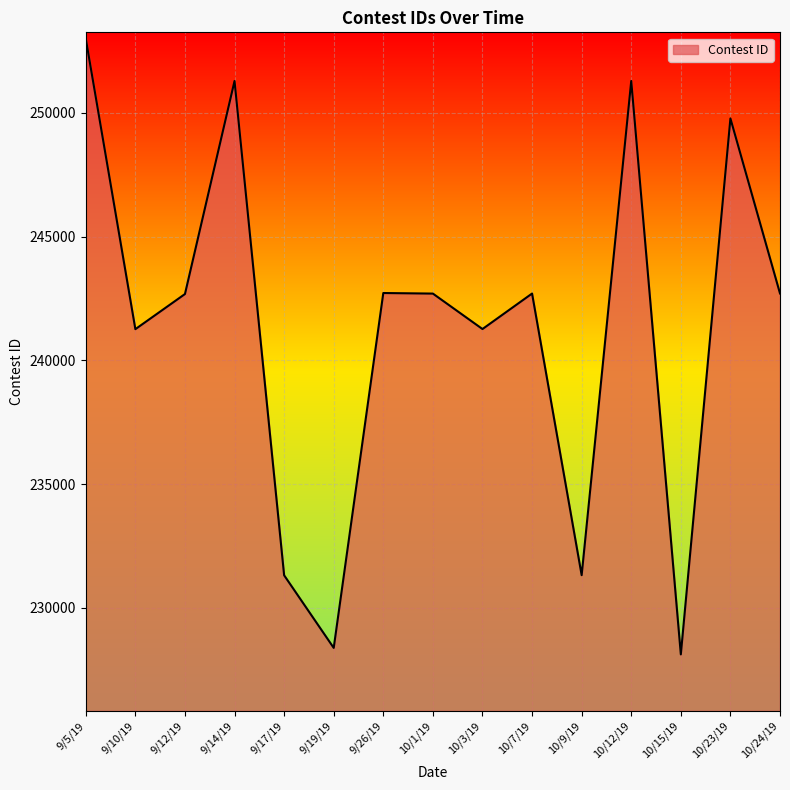

What is the difference between the maximum and minimum values?

24879